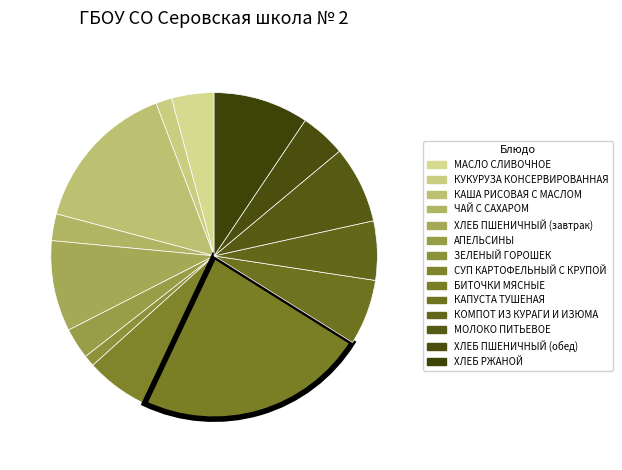

What percentage is the КАША РИСОВАЯ С МАСЛОМ slice, to the nearest percent?

15%